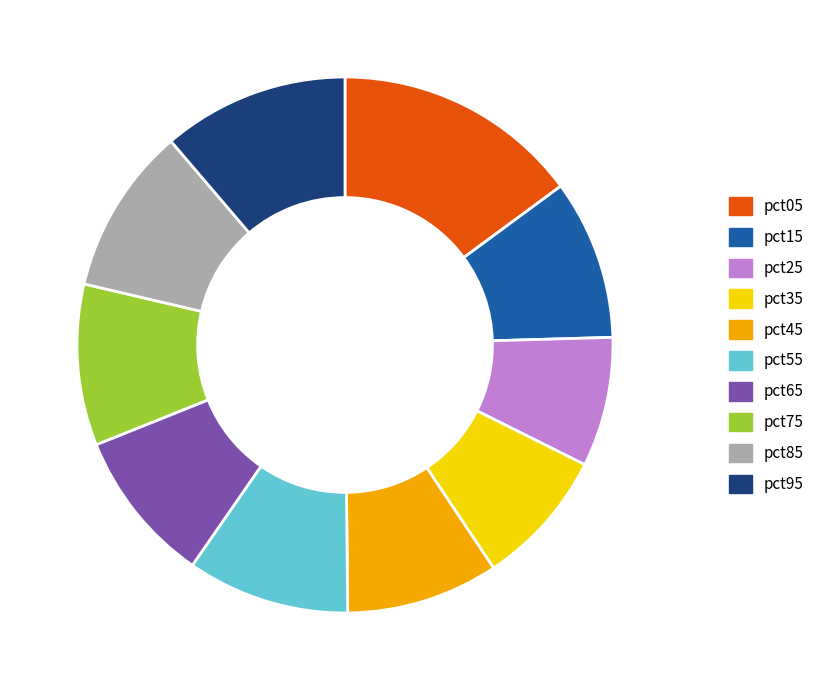

Is there a majority slice in this chart?

No